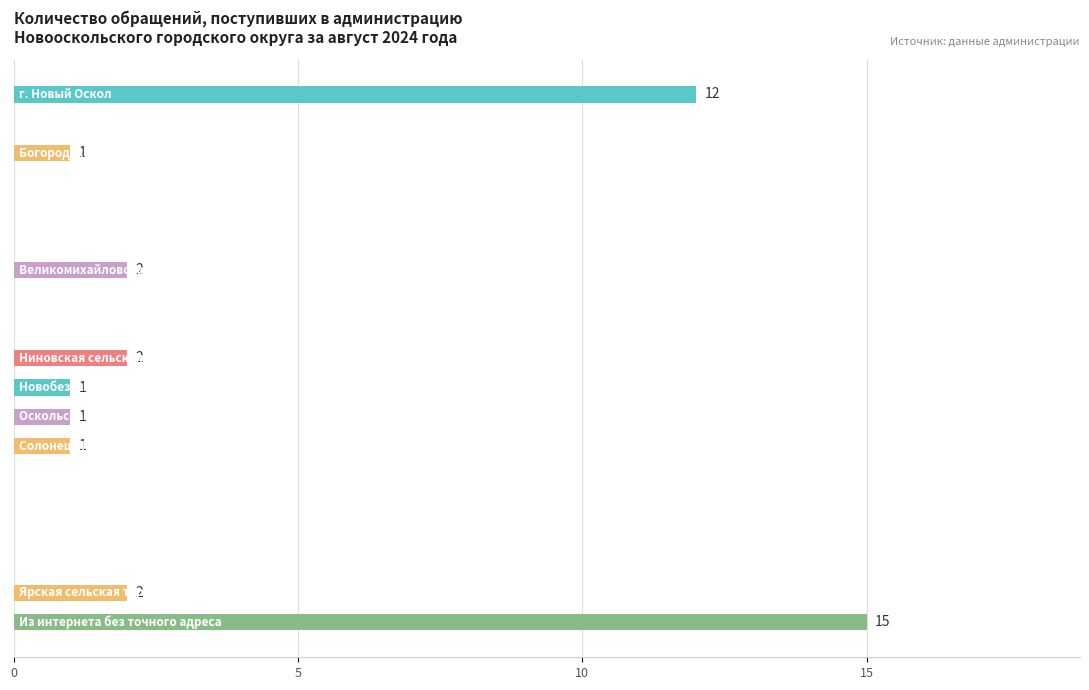

What is the sum of all values?

37